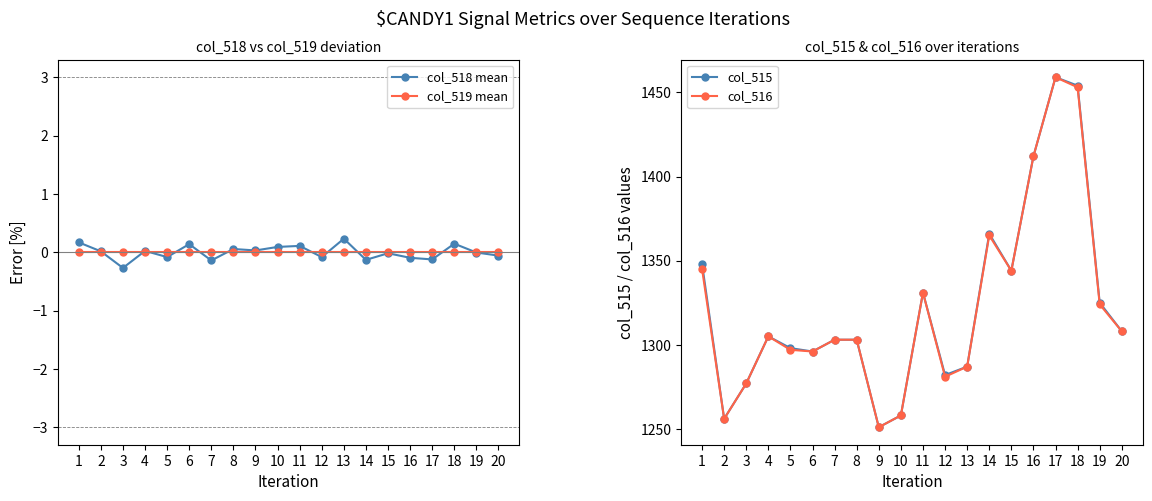

What is the greatest value displayed?

1459.0